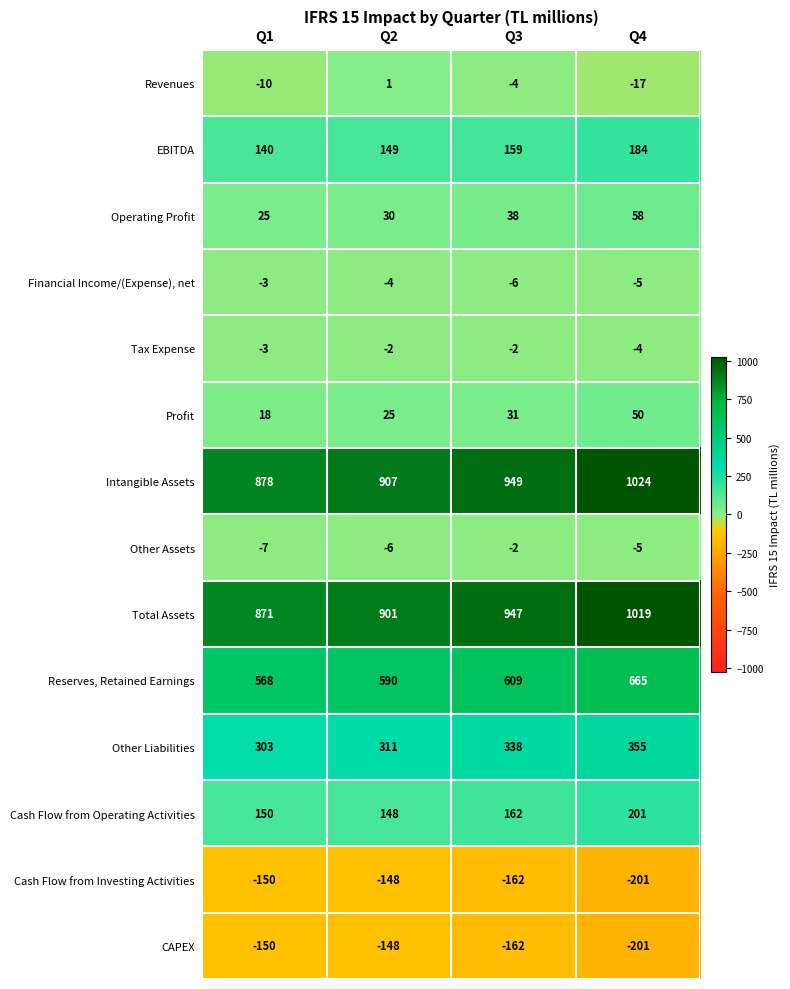

Which series has the largest total across all categories?

Intangible Assets